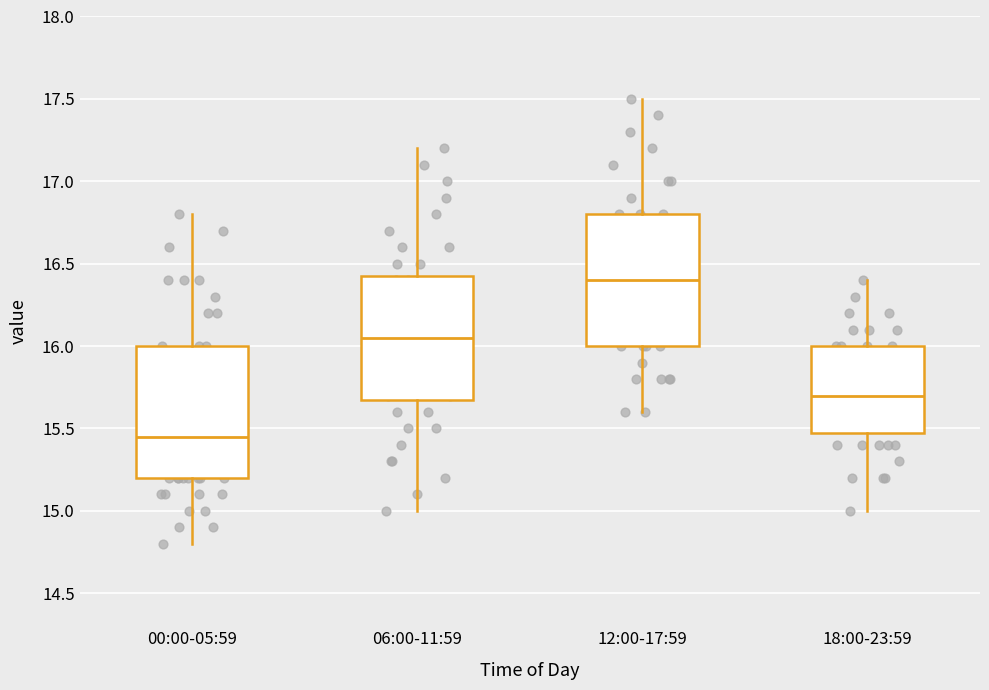

Reading left to right, transcribe this box plot: for each box, give where its median line is, the range the box spans, and where its two whiskers end, as read against the y-axis. The values are not printed on the chart, so give them approximately, as read against the axis.

00:00-05:59: median 15.45, box 15.20 to 16.00, whiskers 14.80 to 16.80
06:00-11:59: median 16.05, box 15.70 to 16.45, whiskers 15.00 to 17.20
12:00-17:59: median 16.40, box 16.00 to 16.80, whiskers 15.60 to 17.50
18:00-23:59: median 15.70, box 15.50 to 16.00, whiskers 15.00 to 16.40